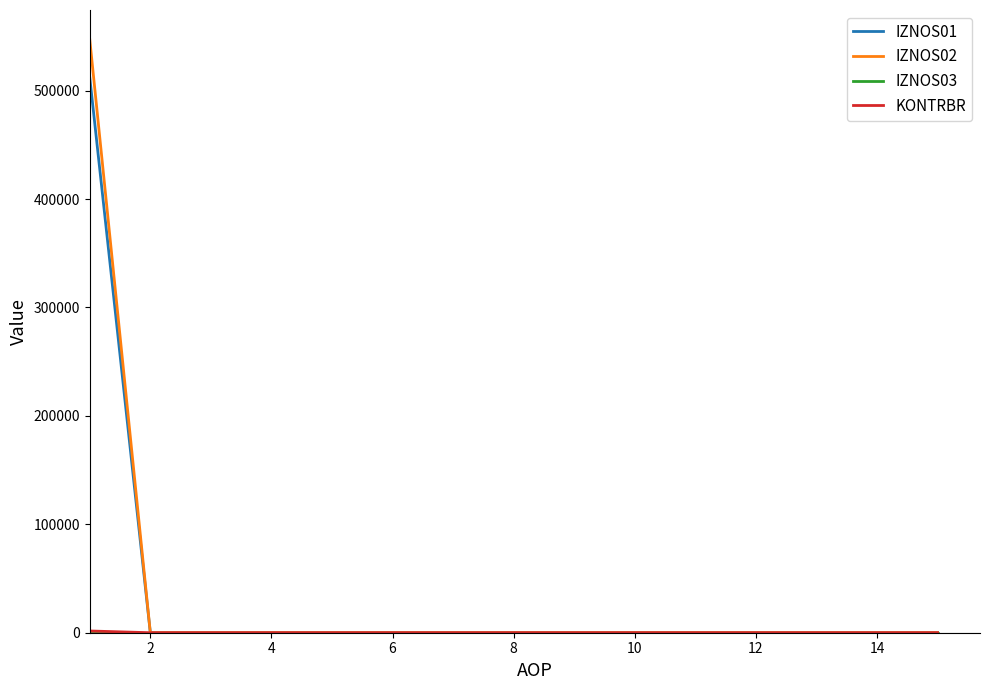

Which series has the largest range (max minus min)?

IZNOS02